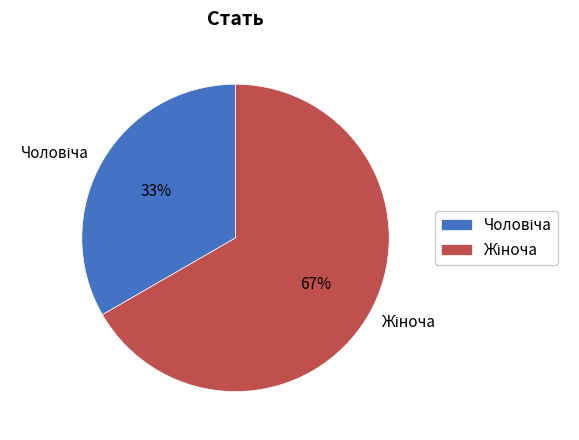

Is there any slice that represents more than half of the pie?

Yes